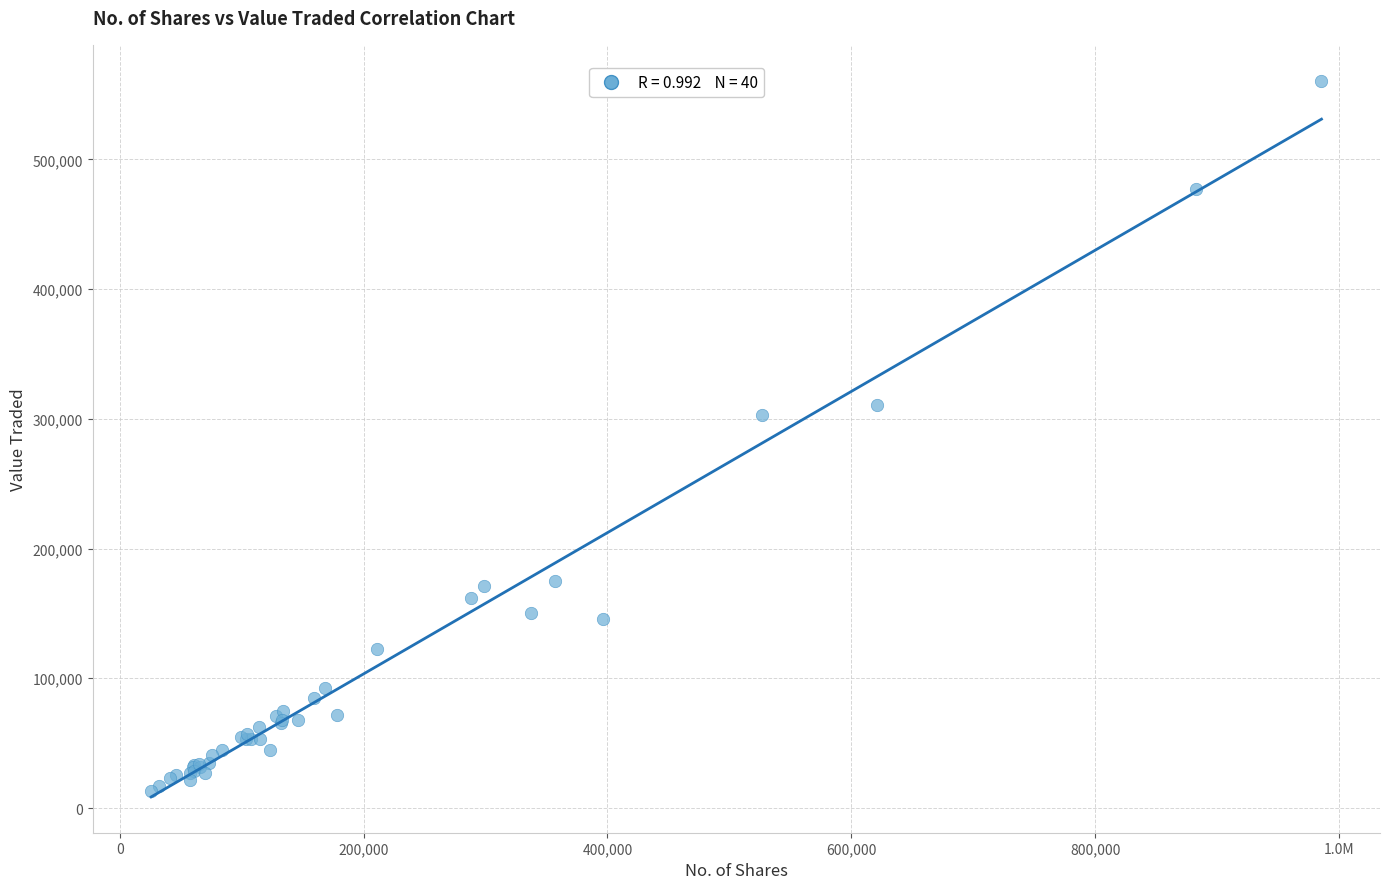

What Y value in the scatter plot is closest to 286899?

302583